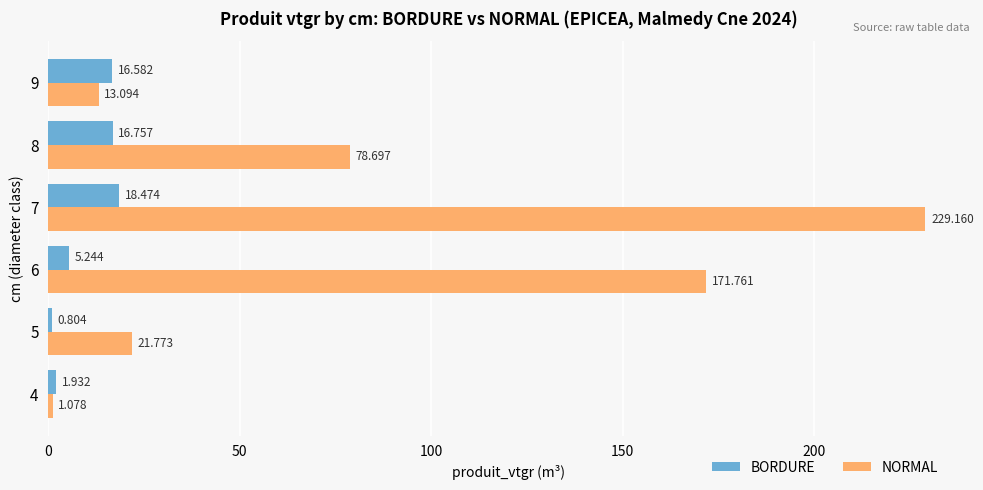

Rank the series by their average value, from lowest to highest.

BORDURE, NORMAL